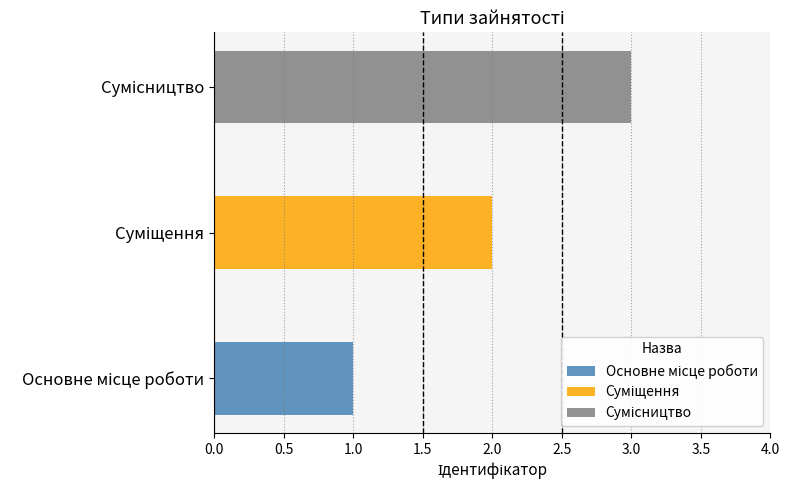

What is the value of the 3rd bar from the left?

3